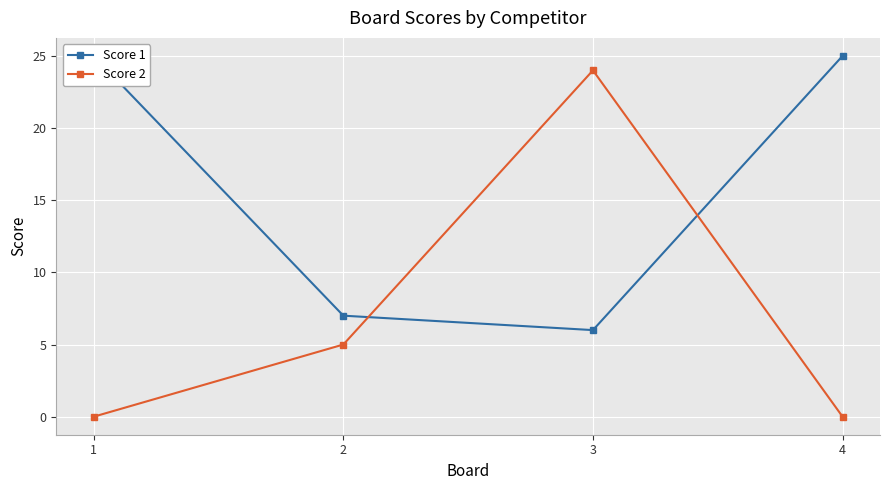

What is the difference between the maximum and second lowest values in the Score 2 series?

24